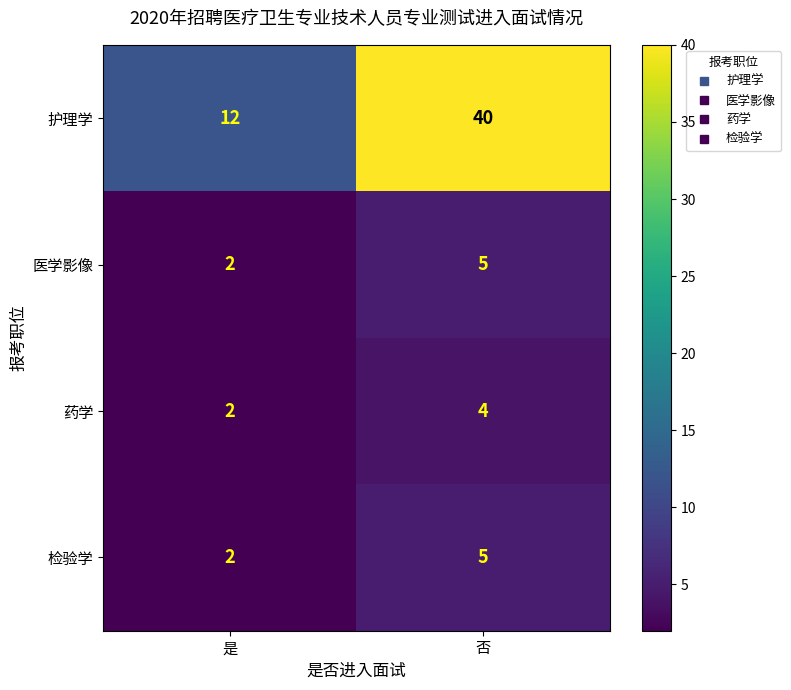

What is the difference between the 护理学 values at 否 and 是?

28